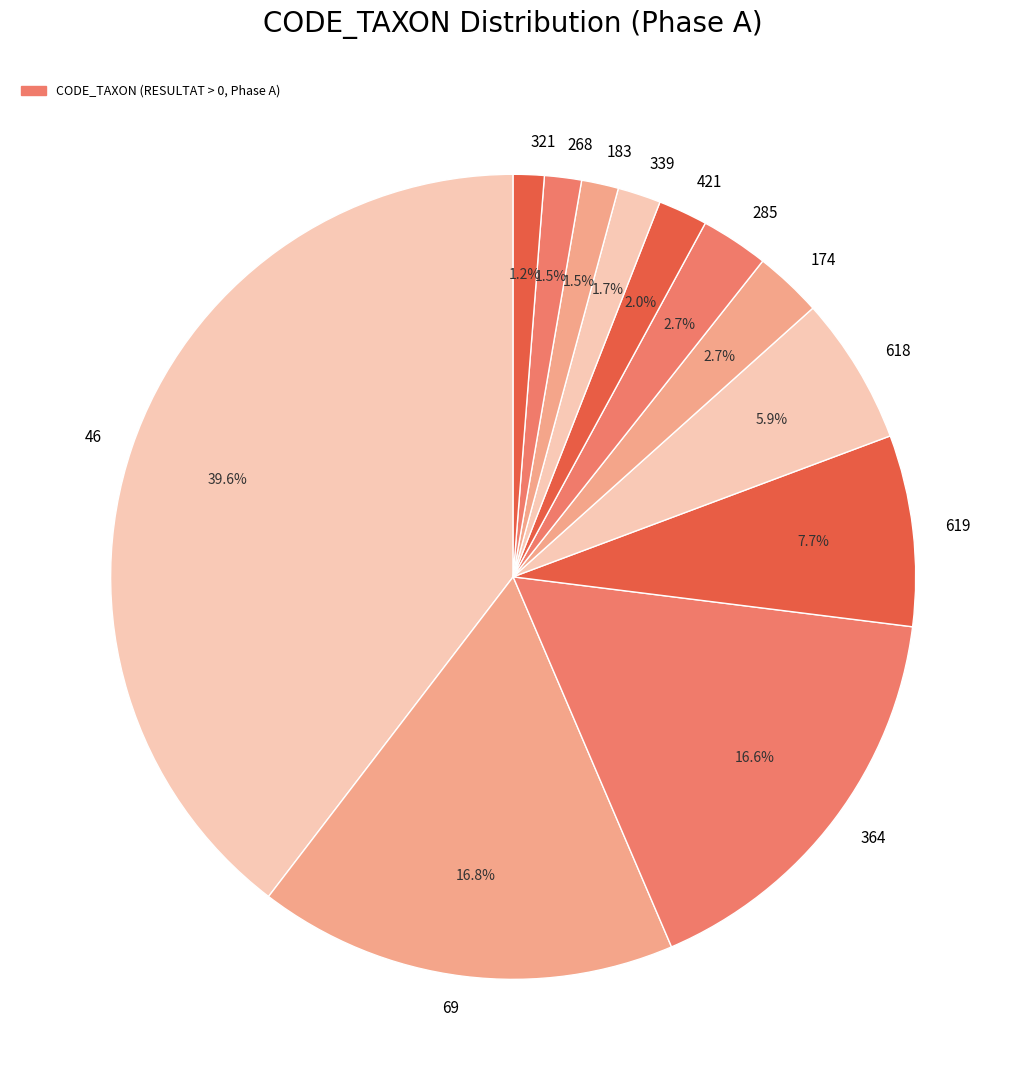

To the nearest percent, what percentage of the pie is 69?

17%